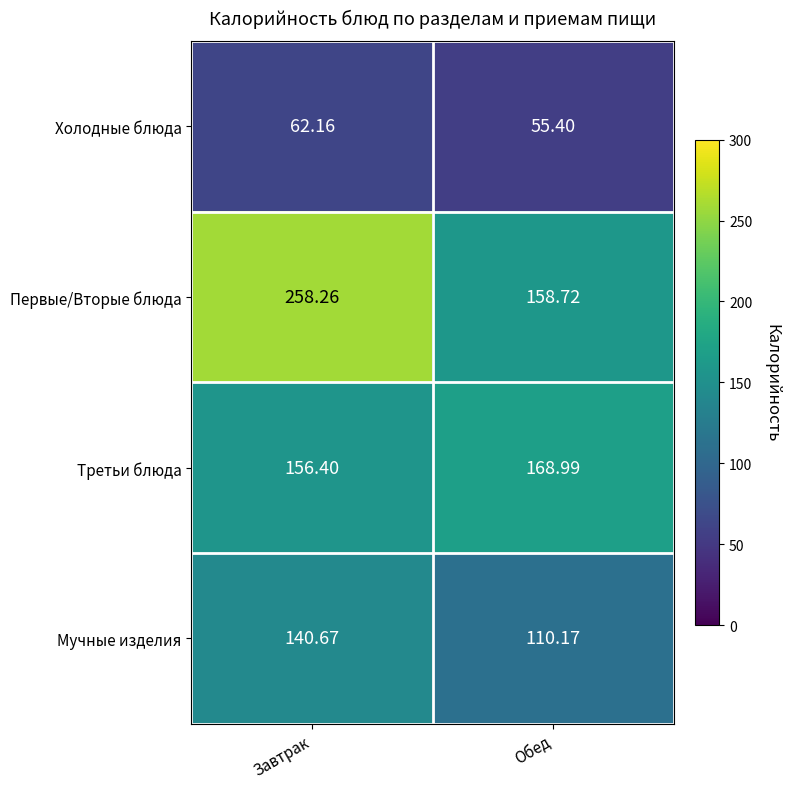

How many categories are shown in the chart?

2